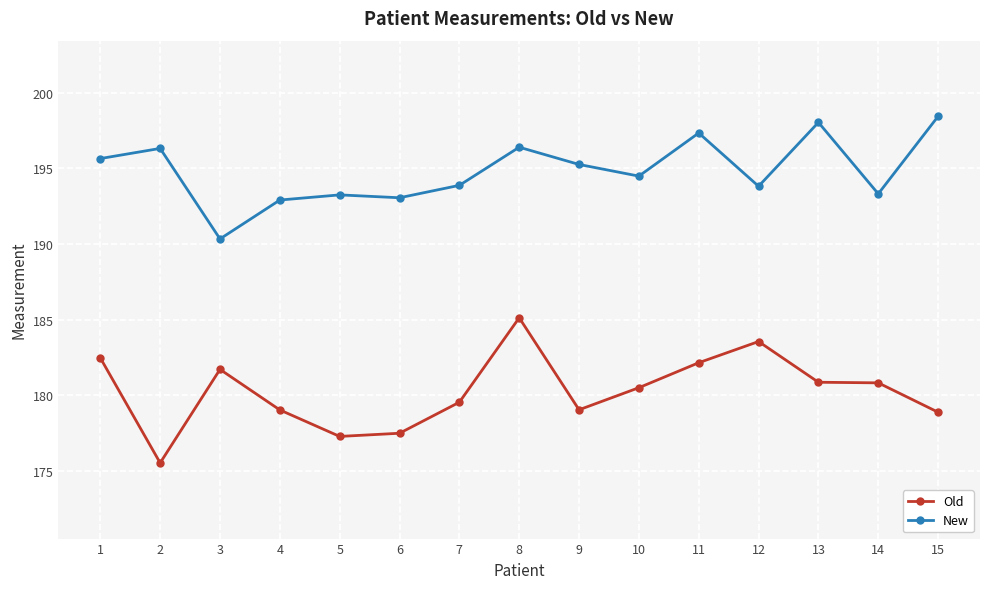

Rank the series by their average value, from lowest to highest.

Old, New